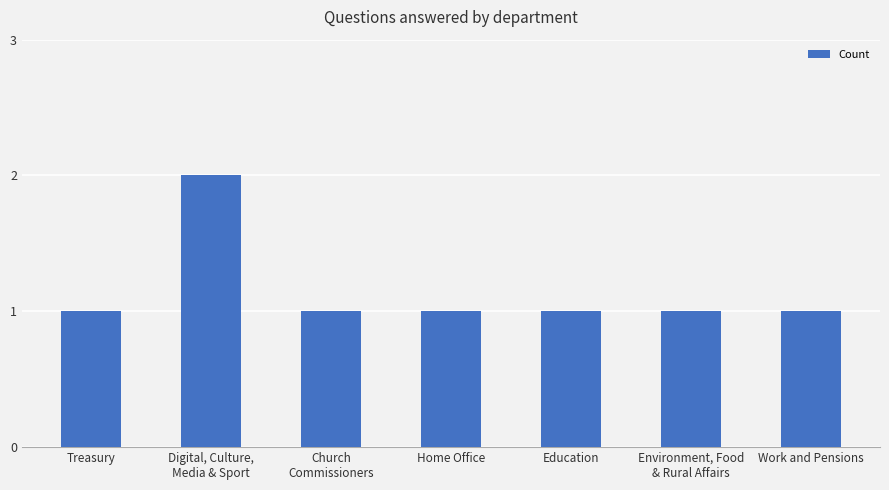

How many categories are shown in the chart?

7